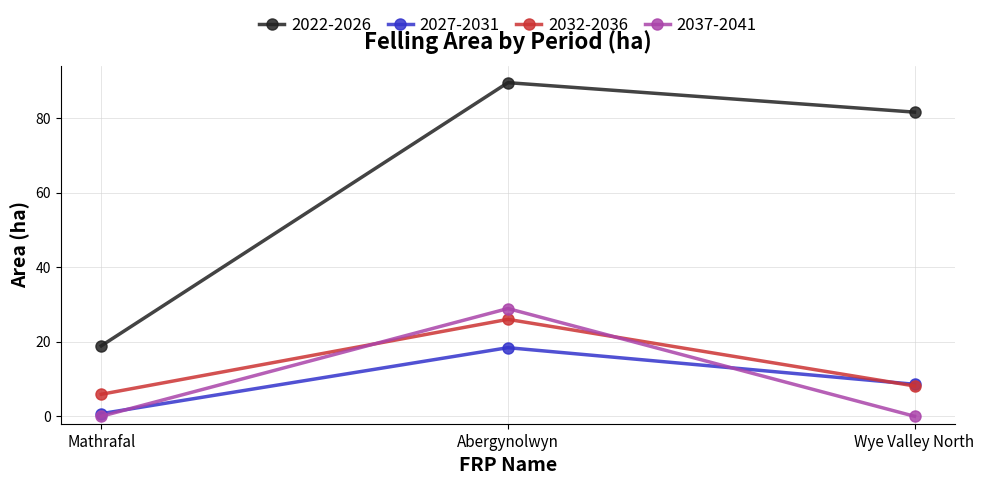

What is the label of the 2nd point from the left?

Abergynolwyn